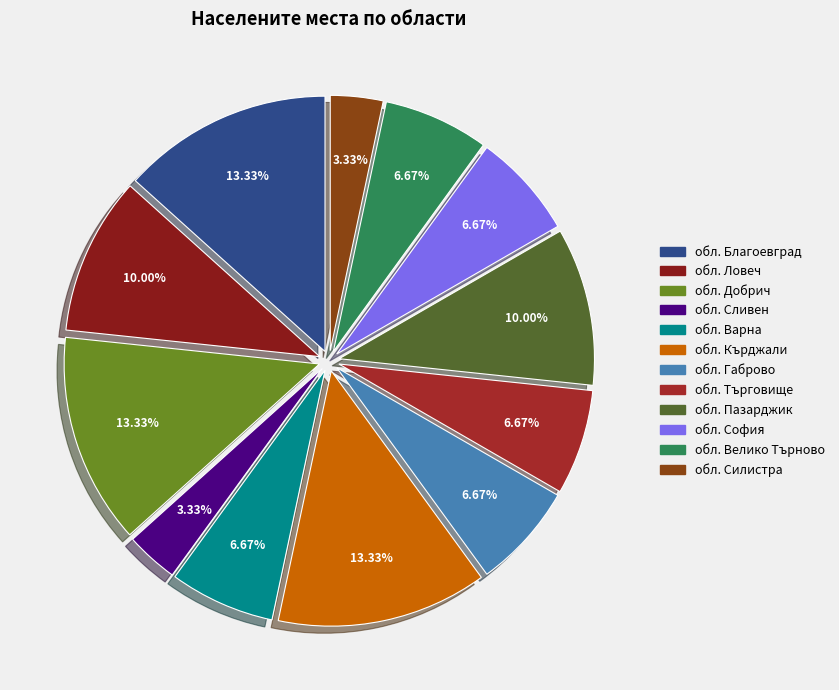

Is it true that обл. София is 7% of the pie?

True